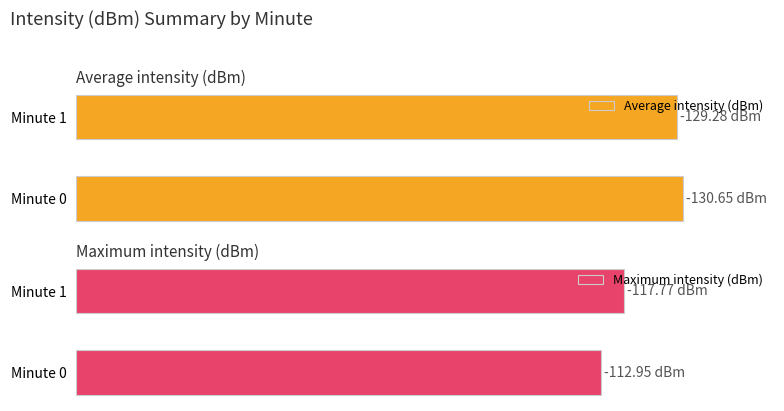

Between Minute 0 and Minute 1, which series saw the biggest shift?

Maximum intensity (dBm)